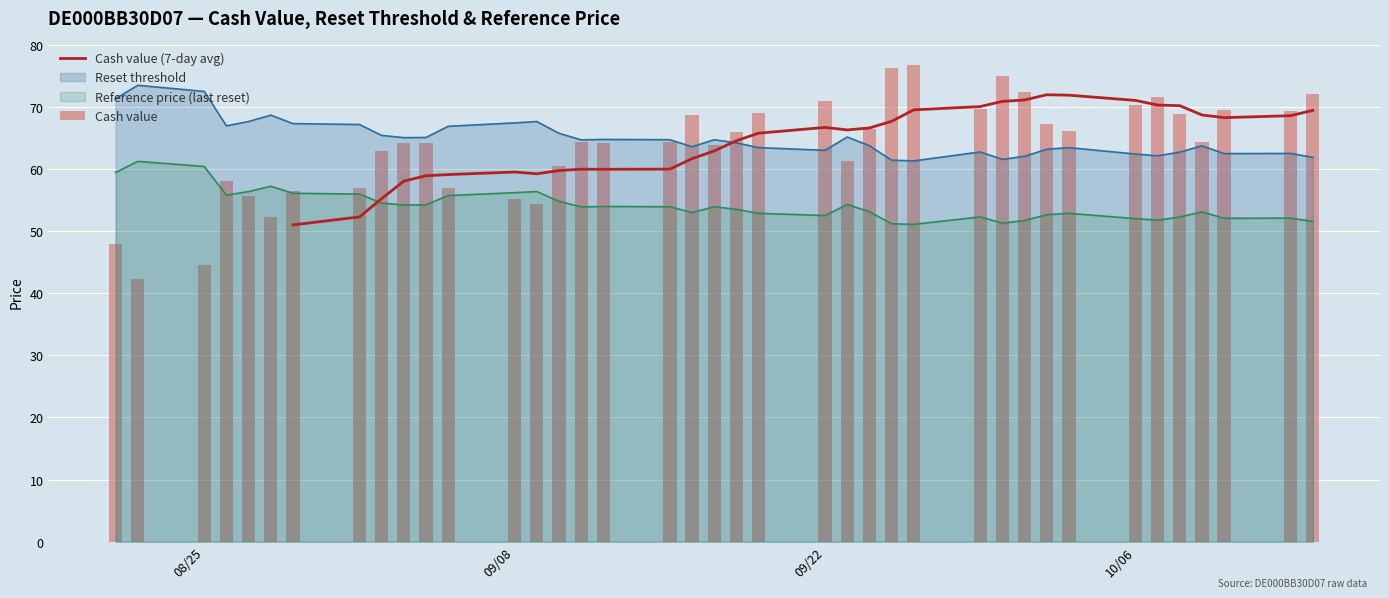

What is the average value of the Reset threshold series?

65.0